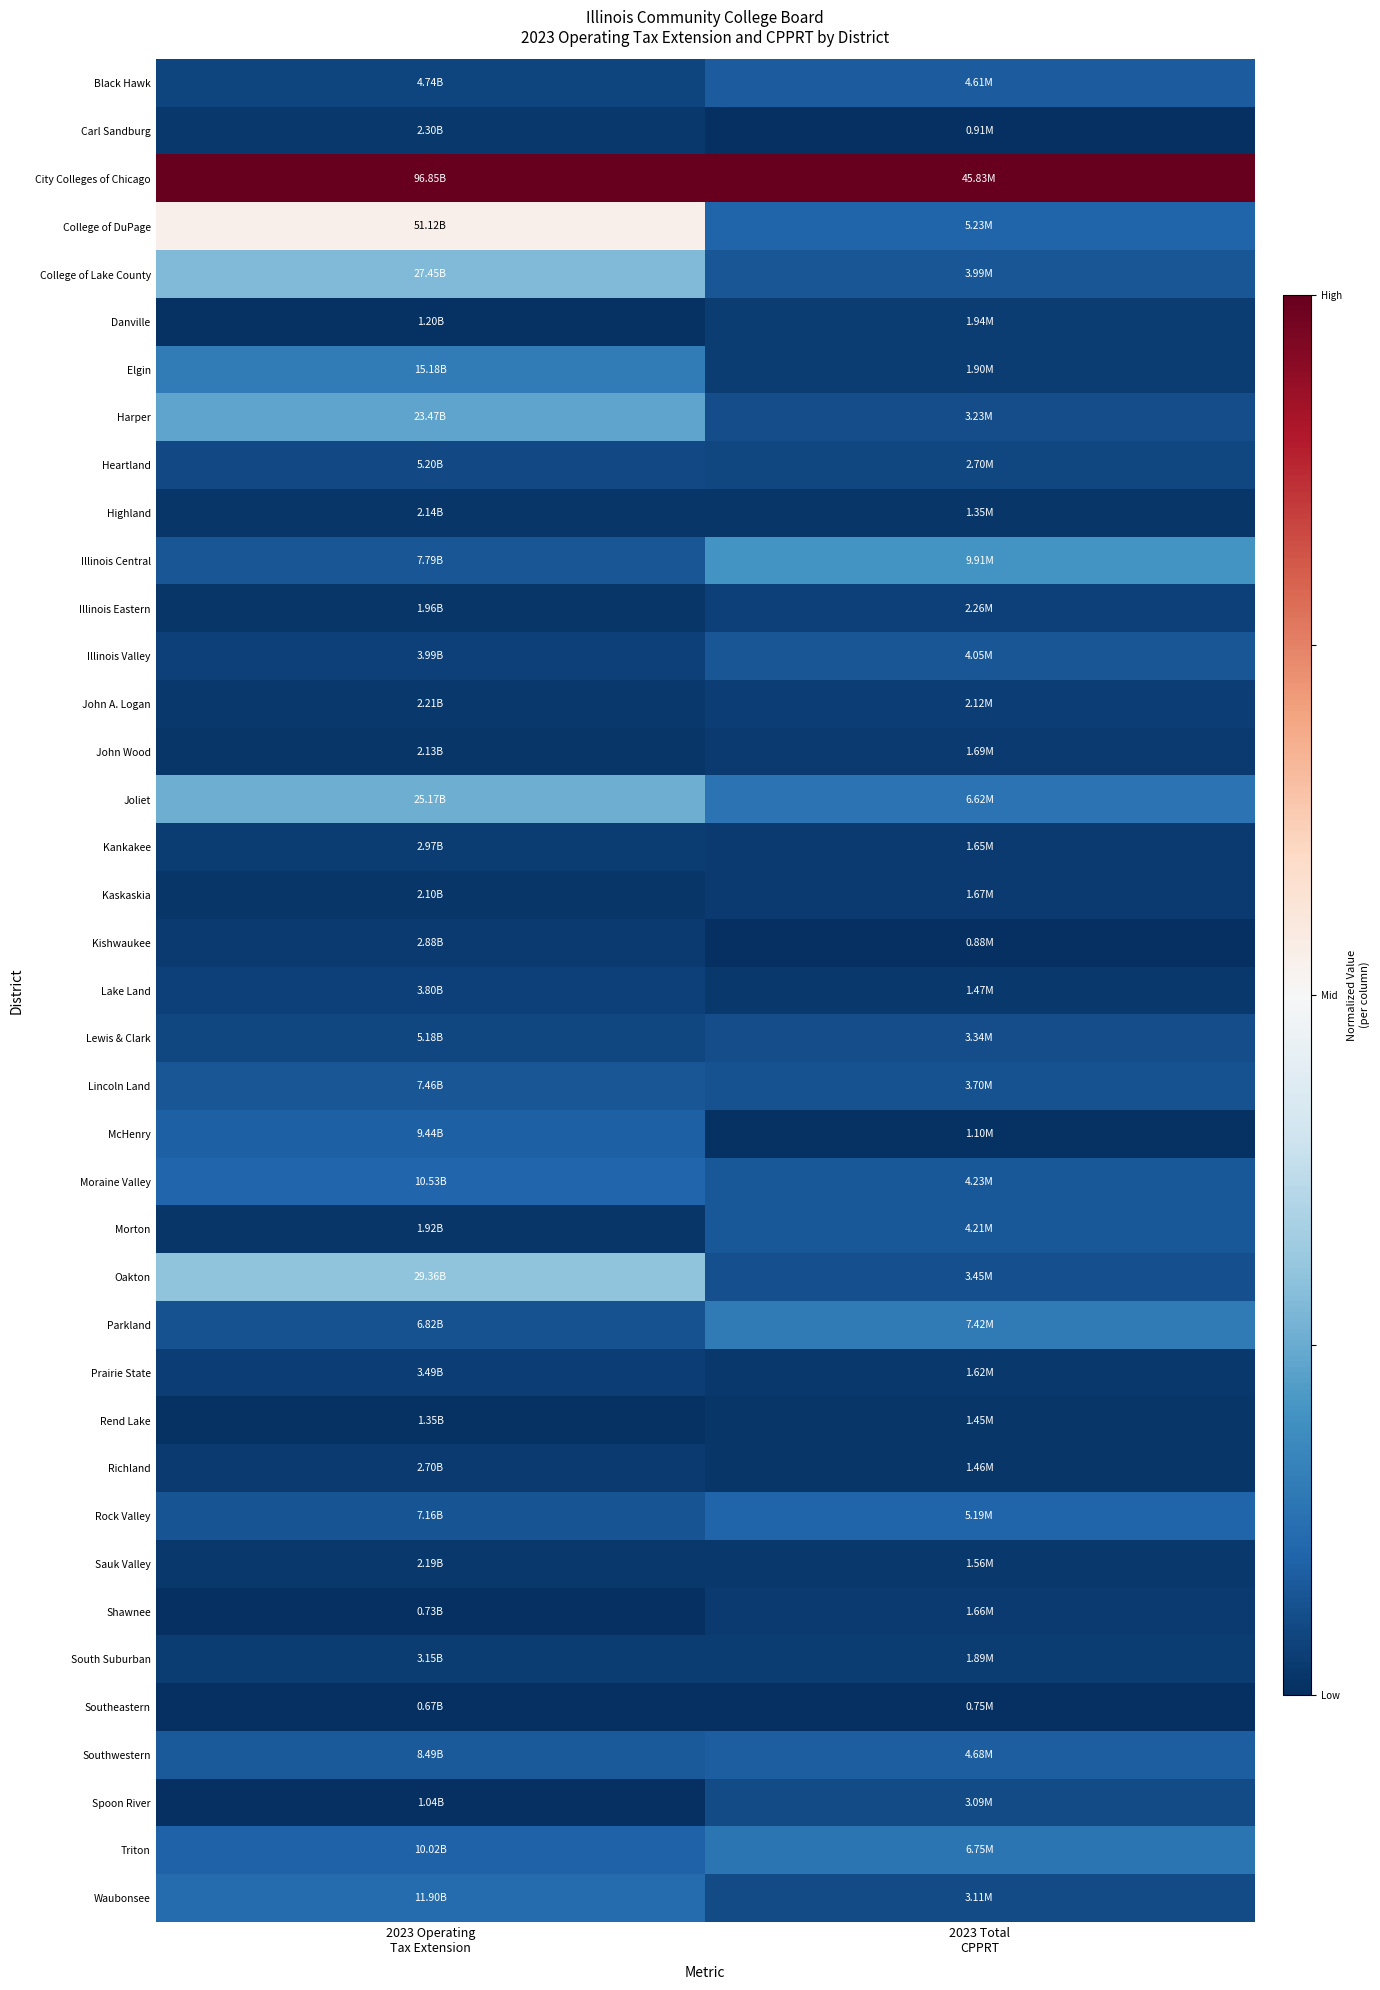

Which series has the largest total across all categories?

City Colleges of Chicago